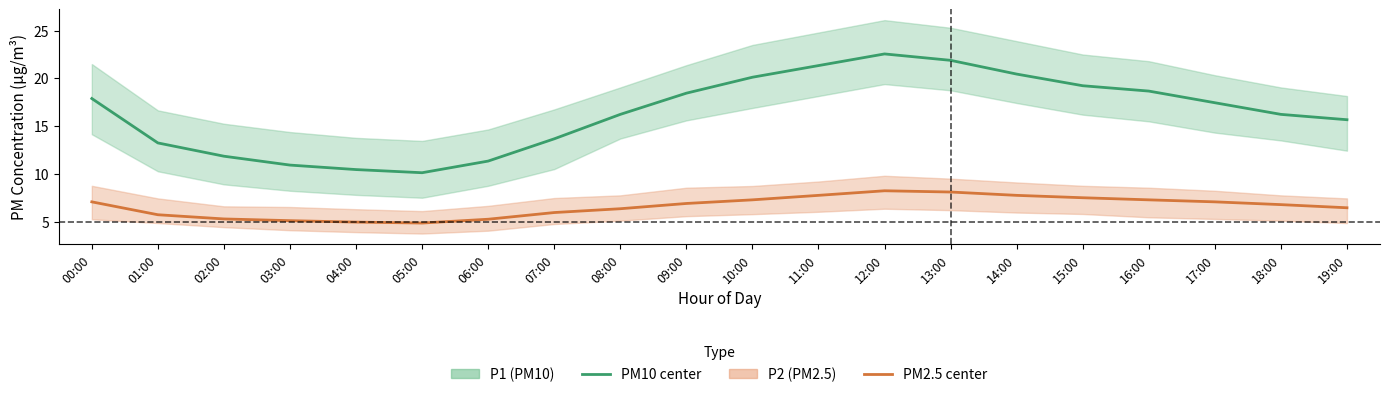

The P1 (PM10) estimate series shows 13.2 at 01:00. True or false?

True